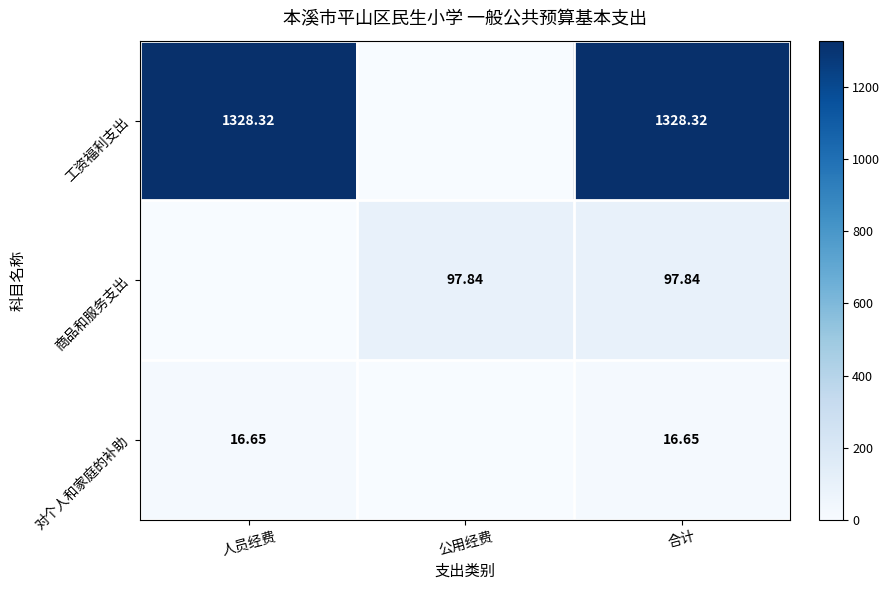

Rank the series at 合计 from highest to lowest value.

工资福利支出, 商品和服务支出, 对个人和家庭的补助